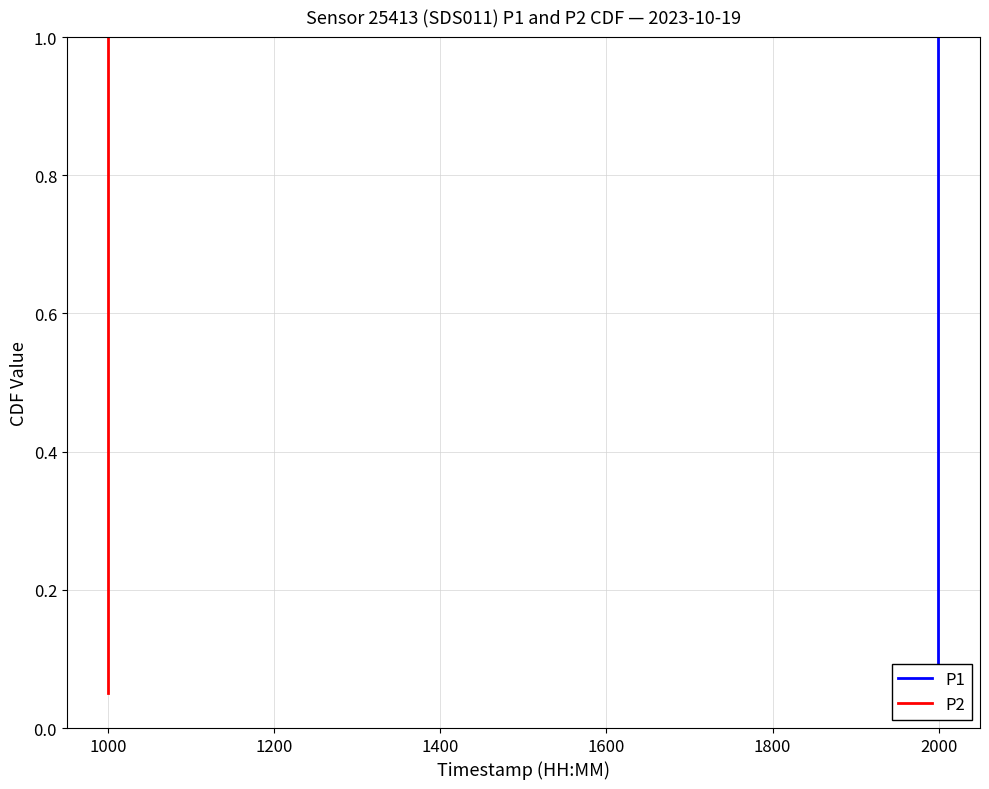

True or false: P2 and P1 intersect in this chart.

False